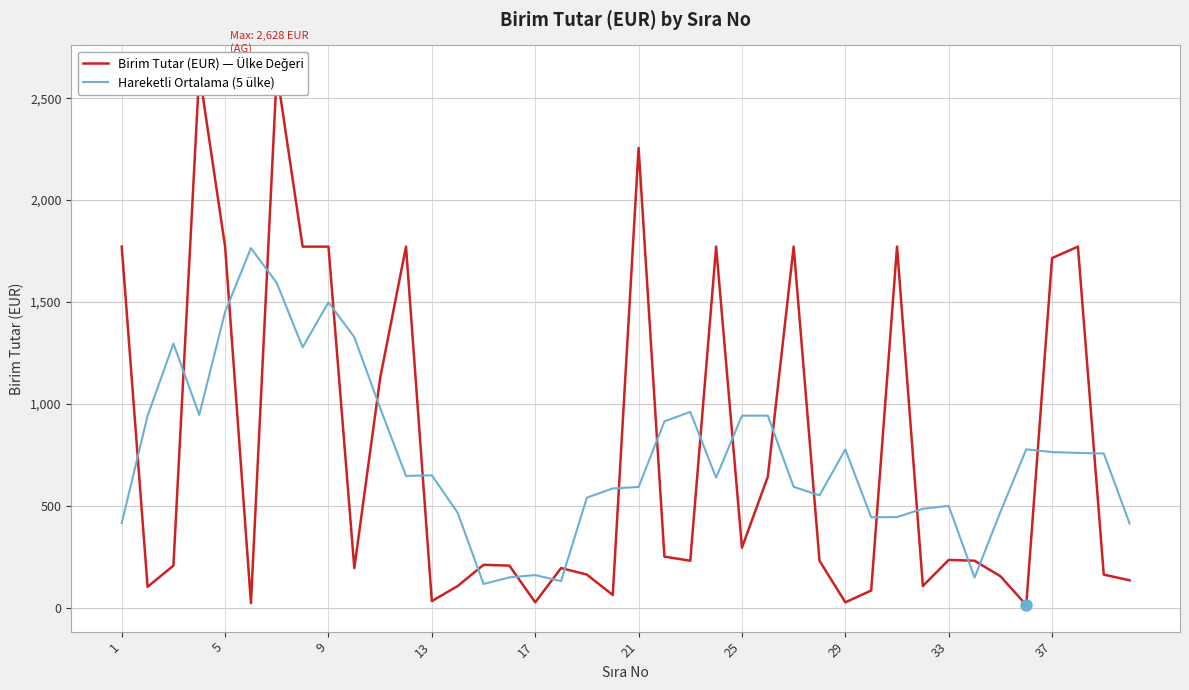

How many times do Hareketli Ortalama (5 ülke) and Birim Tutar (EUR) — Ülke Değeri cross each other?

23